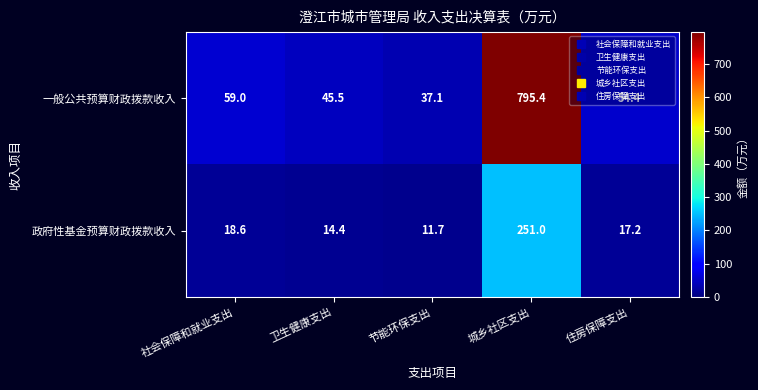

Which series has the widest spread of values?

一般公共预算财政拨款收入